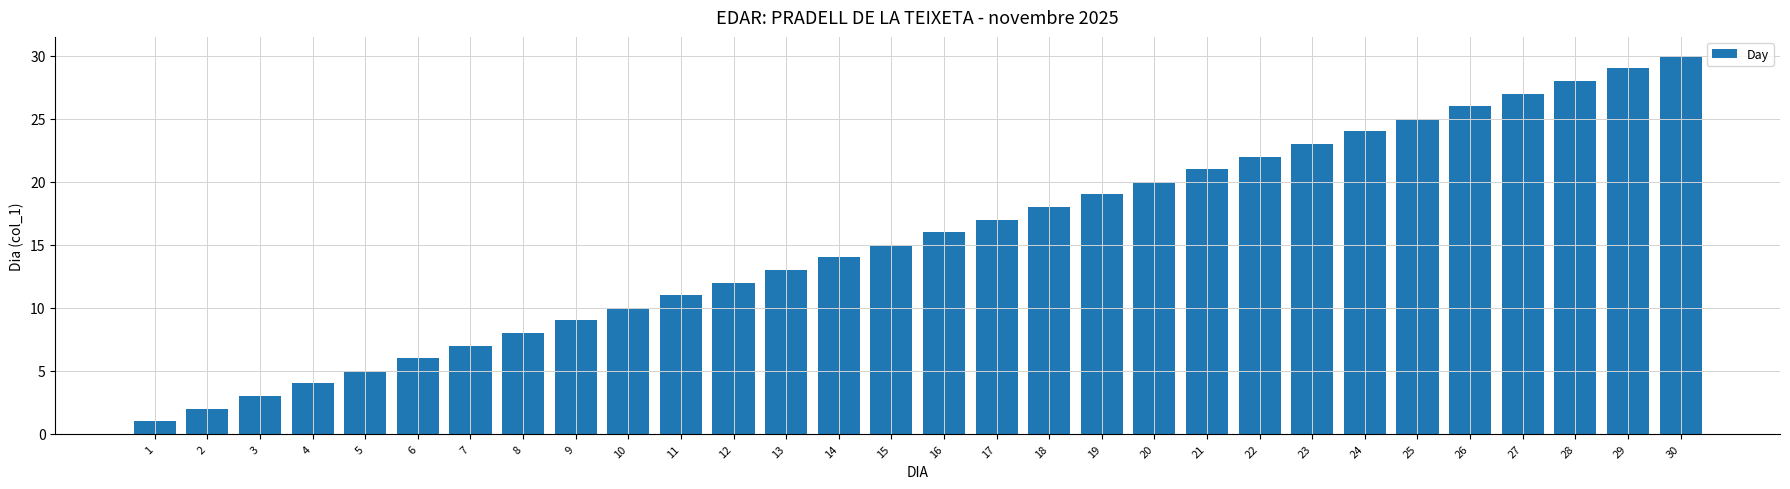

At which category does the chart reach its peak across all series?

30